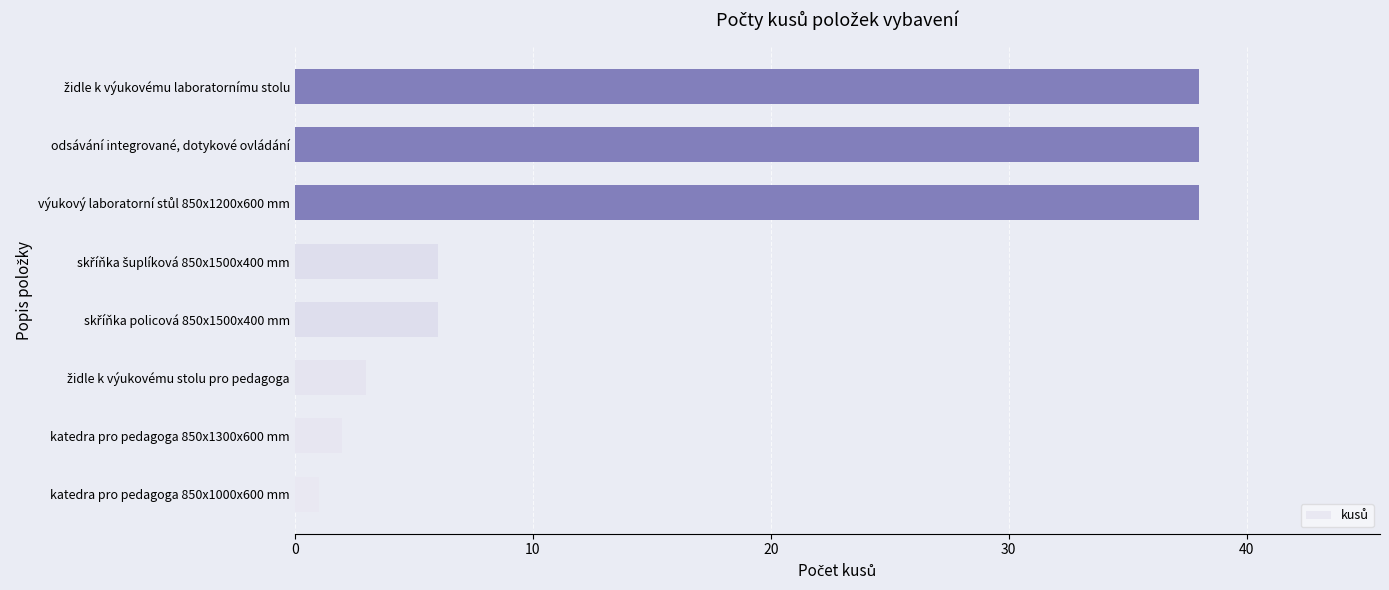

Between katedra pro pedagoga 850x1300x600 mm and katedra pro pedagoga 850x1000x600 mm, which is larger?

katedra pro pedagoga 850x1300x600 mm